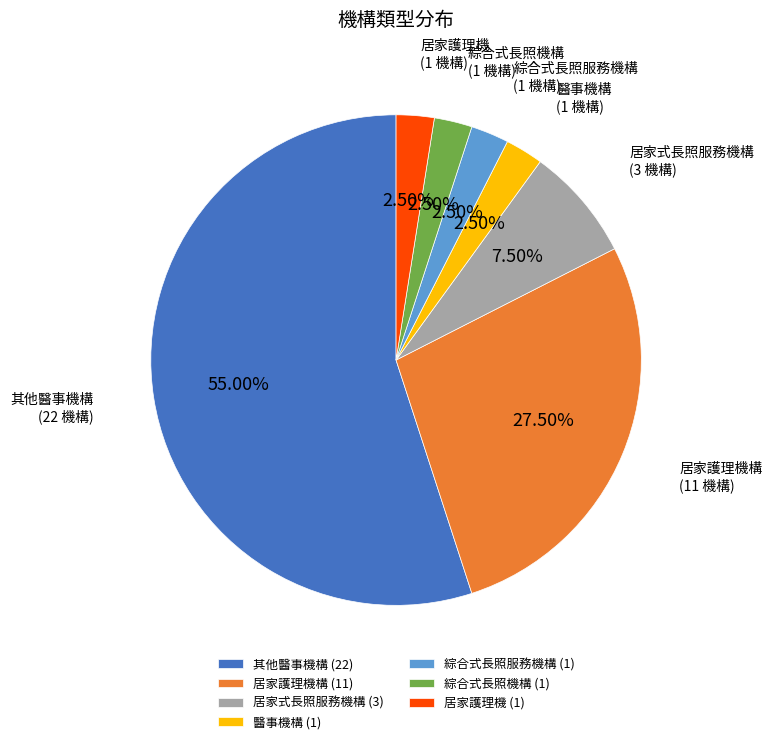

What is the majority slice?

其他醫事機構 (22)